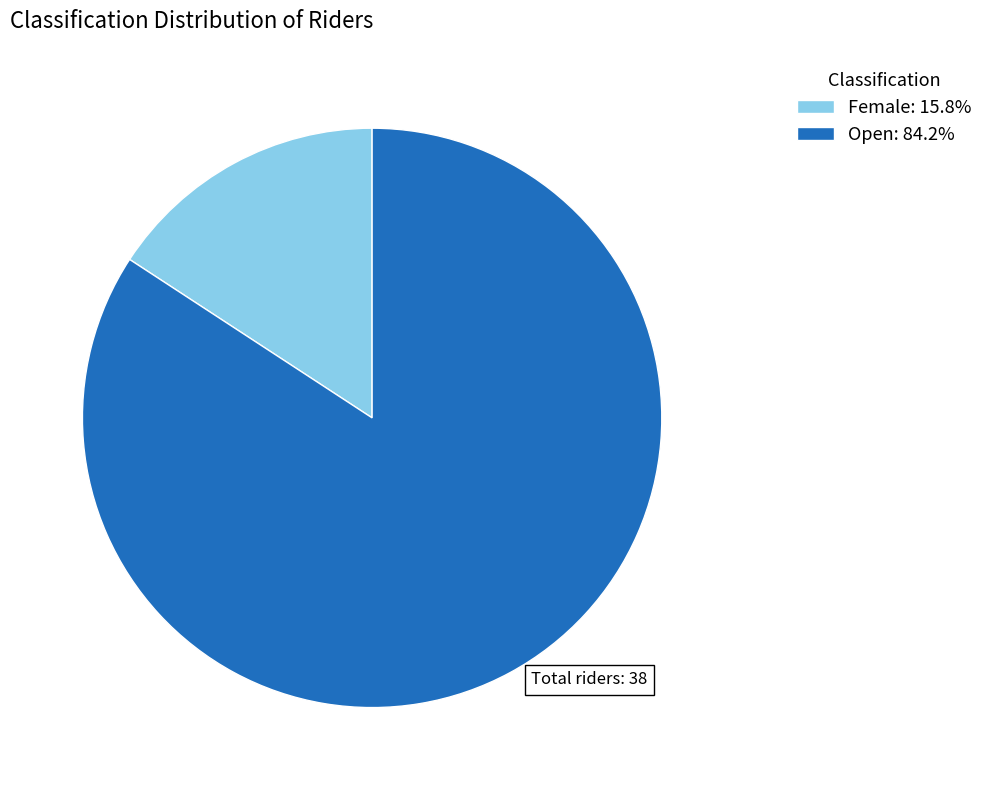

How many slices are in this pie chart?

2